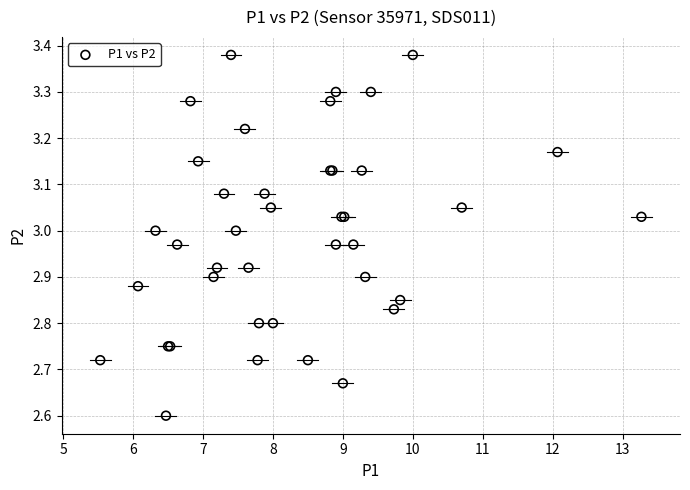

What Y value in the scatter plot is closest to 2?

2.6